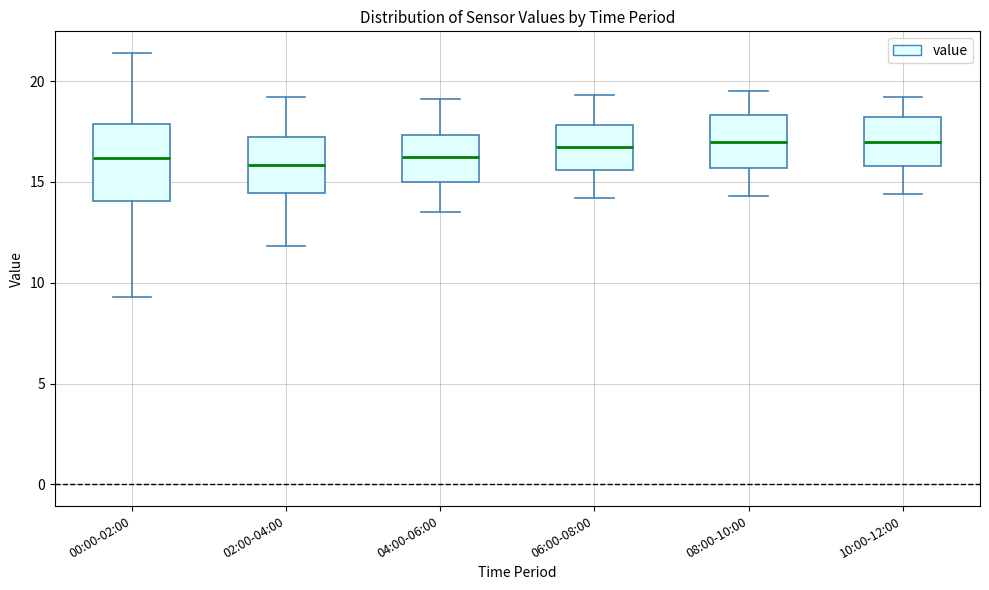

Reading left to right, read every box against the y-axis: the position of its median line, the range the box covers, and the ends of its whiskers. The values are not printed on the chart, so give them approximately, as read against the axis.

00:00-02:00: median 16.0, box 14.0 to 18.0, whiskers 9.5 to 21.5
02:00-04:00: median 16.0, box 14.5 to 17.0, whiskers 12.0 to 19.0
04:00-06:00: median 16.5, box 15.0 to 17.5, whiskers 13.5 to 19.0
06:00-08:00: median 17.0, box 15.5 to 18.0, whiskers 14.0 to 19.5
08:00-10:00: median 17.0, box 15.5 to 18.5, whiskers 14.5 to 19.5
10:00-12:00: median 17.0, box 16.0 to 18.0, whiskers 14.5 to 19.0